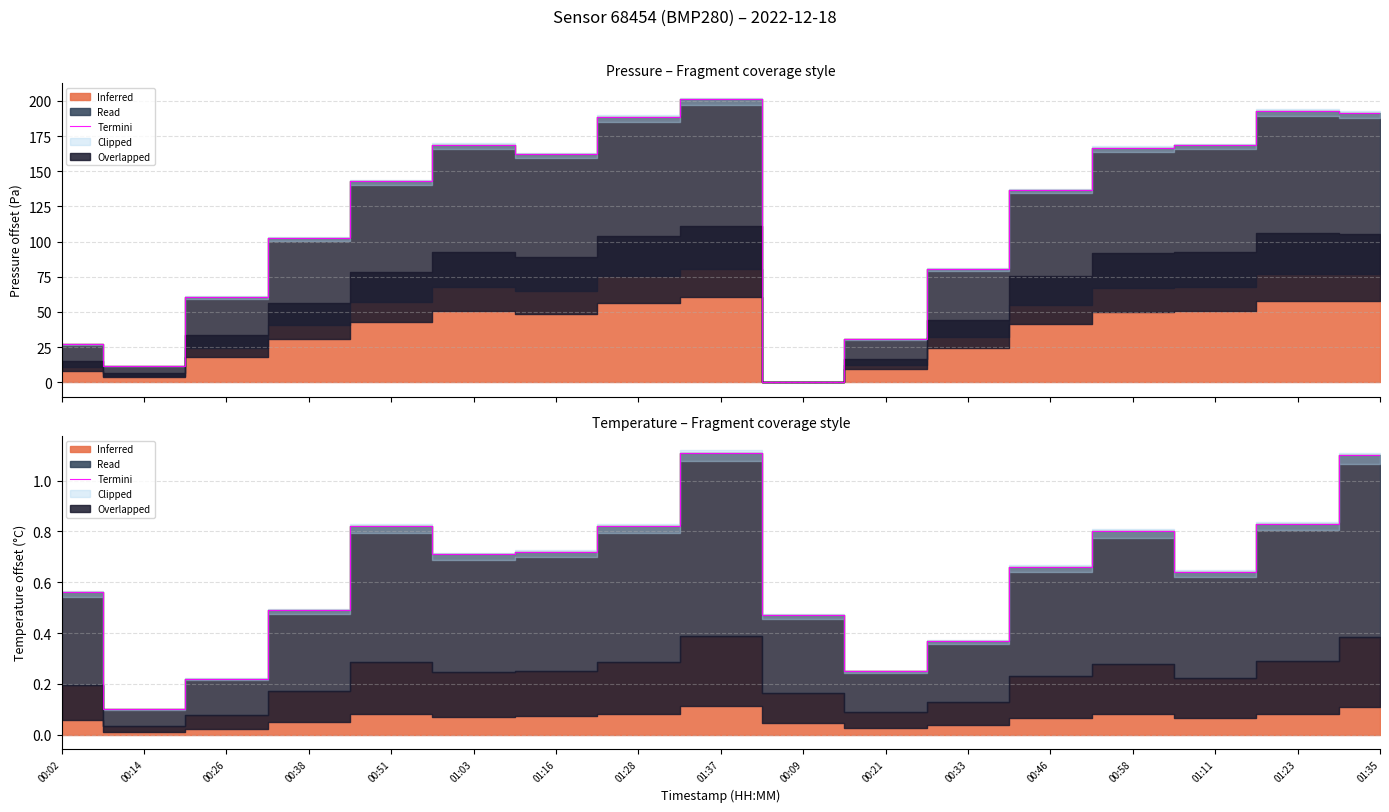

How many points are higher than both their immediate neighbors (excluding endpoints)?

3